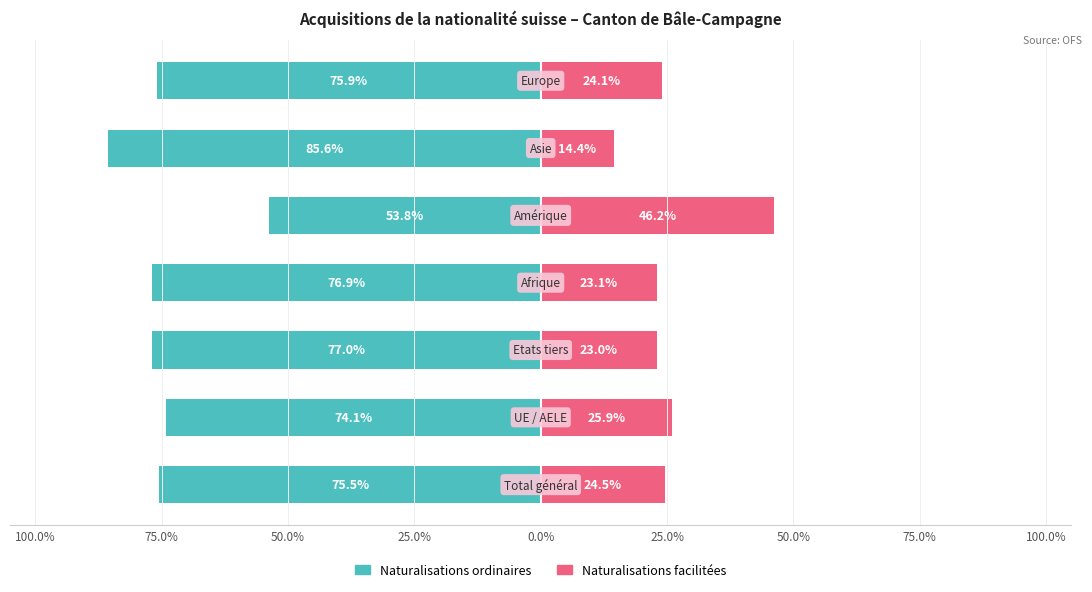

Reading left to right, transcribe all the data shown in this chart.

Naturalisations ordinaires: 100.0%=-75.5	75.0%=-74.1	50.0%=-77.0	25.0%=-76.9	0.0%=-53.8	25.0%=-85.6	50.0%=-75.9
Naturalisations facilitées: 100.0%=24.5	75.0%=25.9	50.0%=23.0	25.0%=23.1	0.0%=46.2	25.0%=14.4	50.0%=24.1